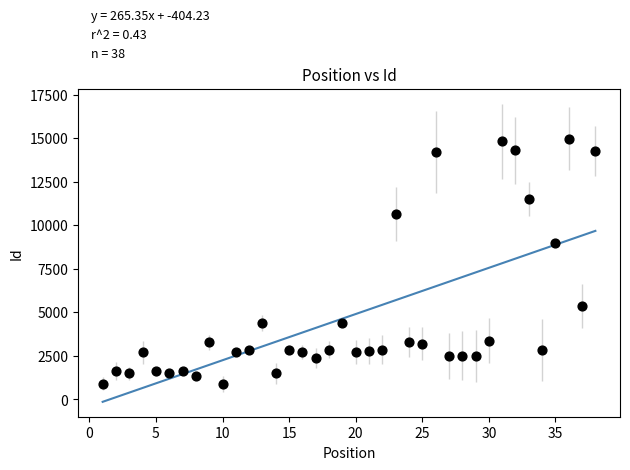

What is the range of X values (max minus min)?

37